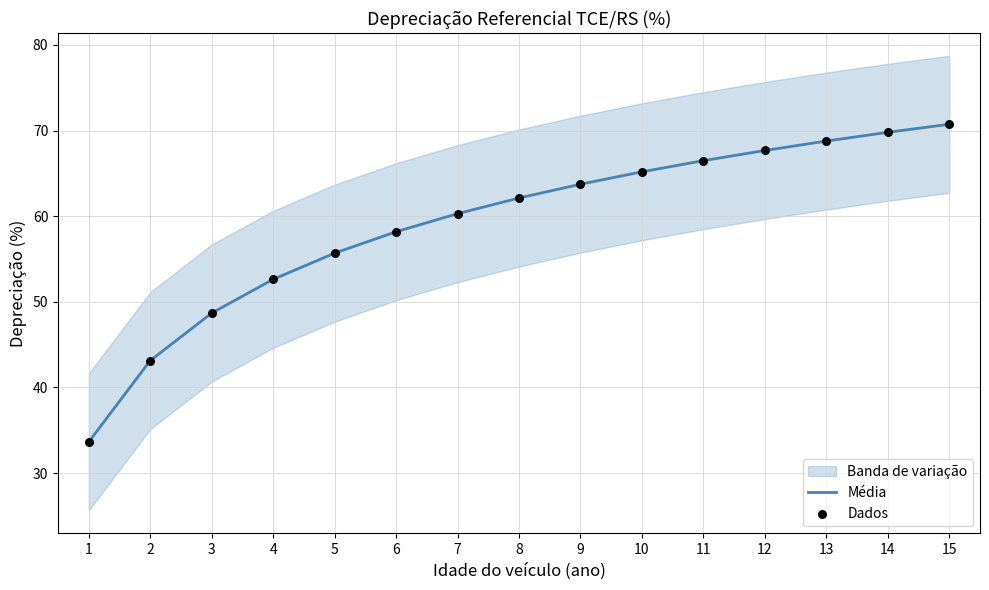

Is the value of Média at 15 greater than the value of Dados at 7?

Yes